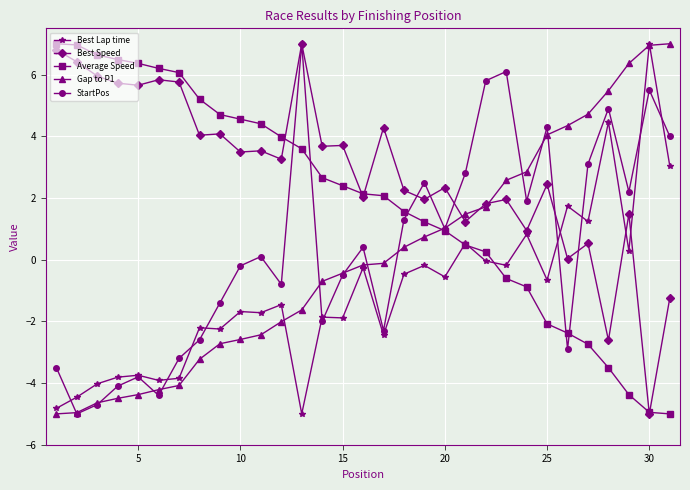

What is the lowest value of the StartPos series?

-5.0